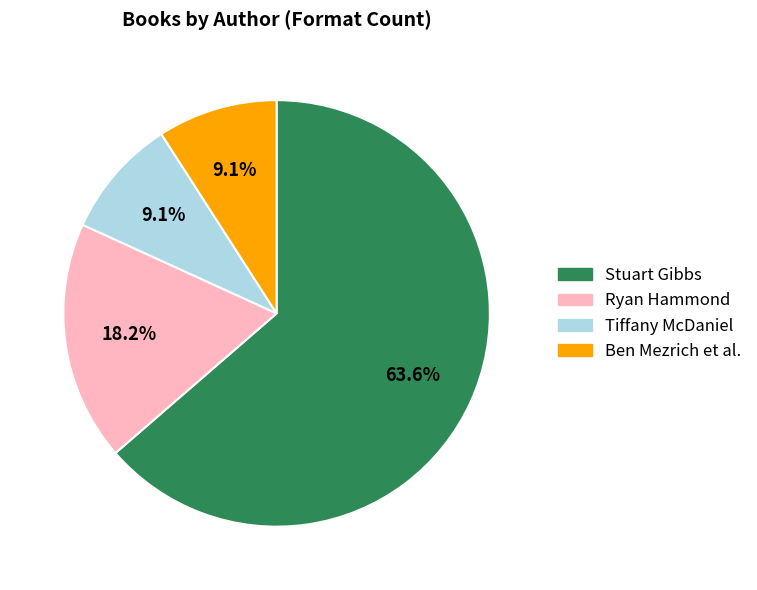

Is there any slice that represents more than half of the pie?

Yes